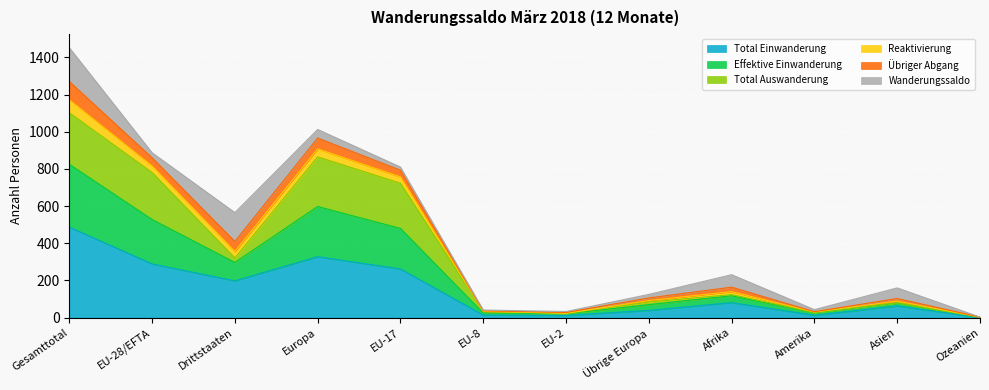

At which label does Total Einwanderung reach its peak?

Gesamttotal